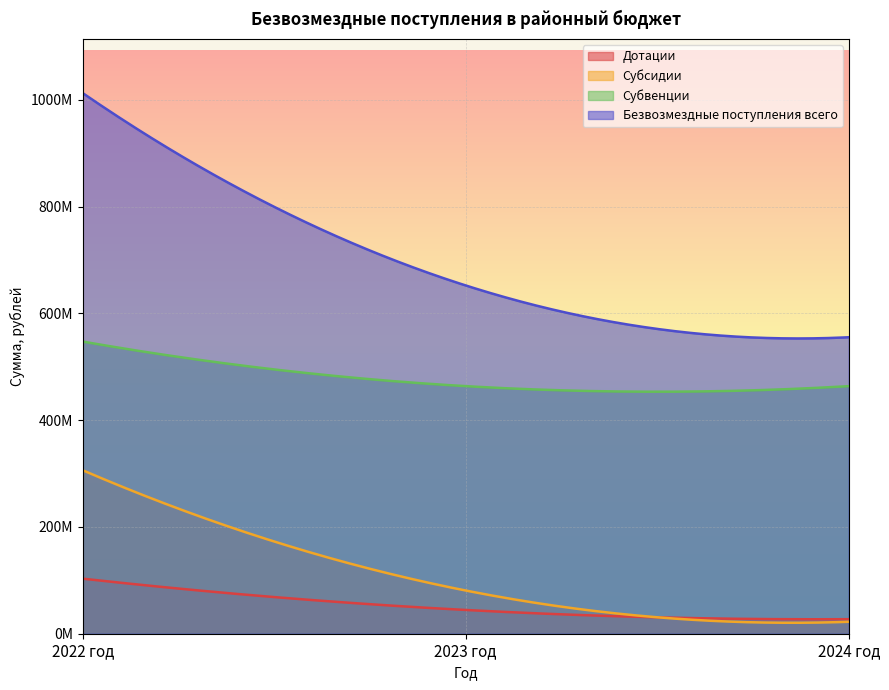

Reading right to left, extract all data points from this chart.

Дотации: 2024 год=27218995.0	2023 год=44510764.0	2022 год=103143658.0
Субсидии: 2024 год=22357516.0	2023 год=80922466.0	2022 год=306248522.4
Субвенции: 2024 год=463836790.4	2023 год=463836403.4	2022 год=547329823.3
Безвозмездные поступления всего: 2024 год=555476552.6	2023 год=652478298.9	2022 год=1012878938.1